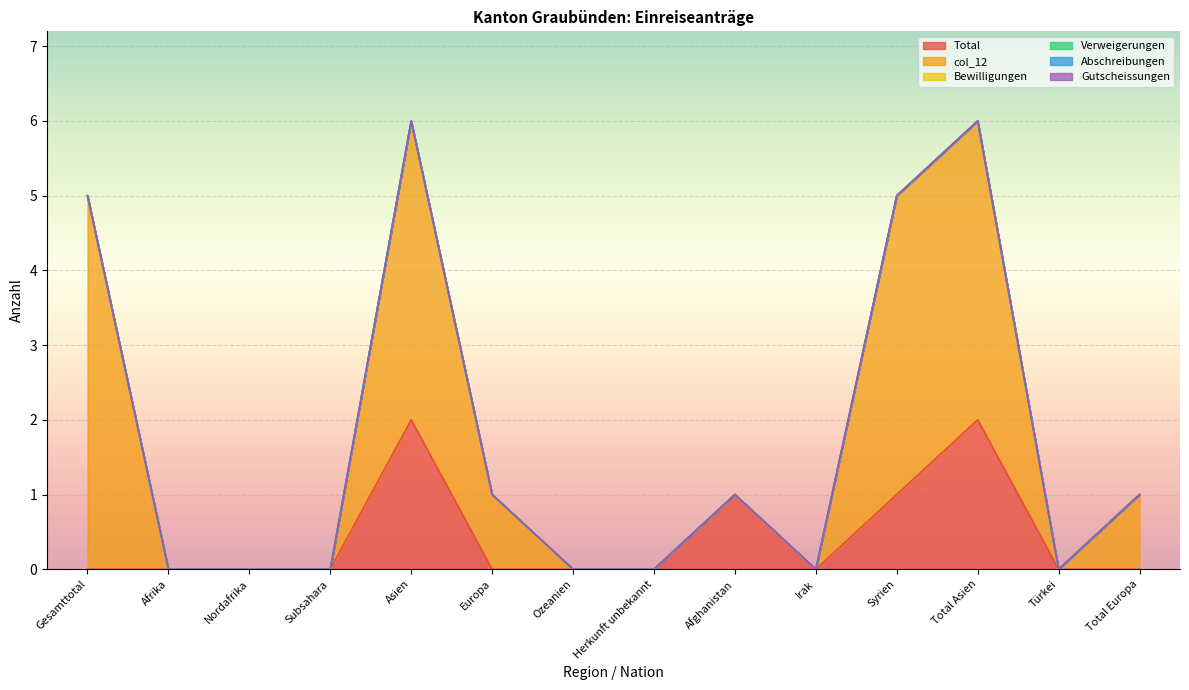

Which series has the largest total across all categories?

col_12